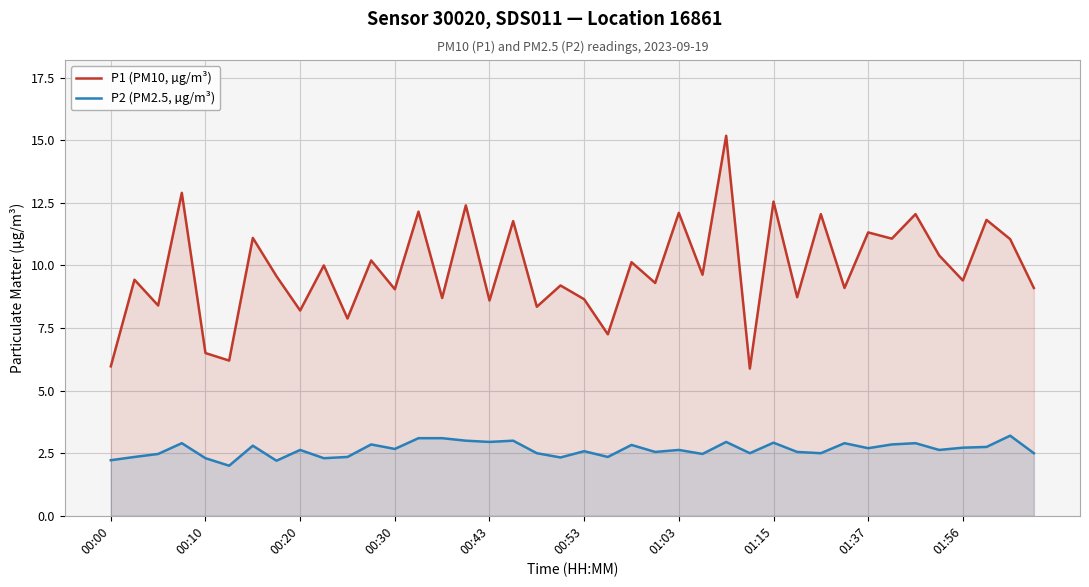

What is the average value of the P2 (PM2.5, µg/m³) series?

2.6